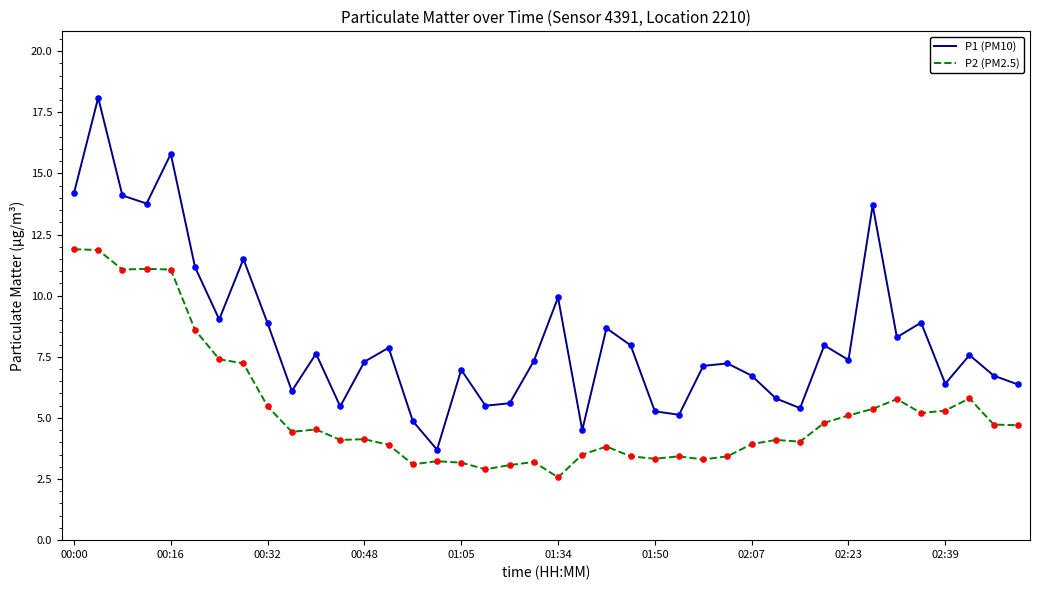

Which series has the largest total across all categories?

P1 (PM10)